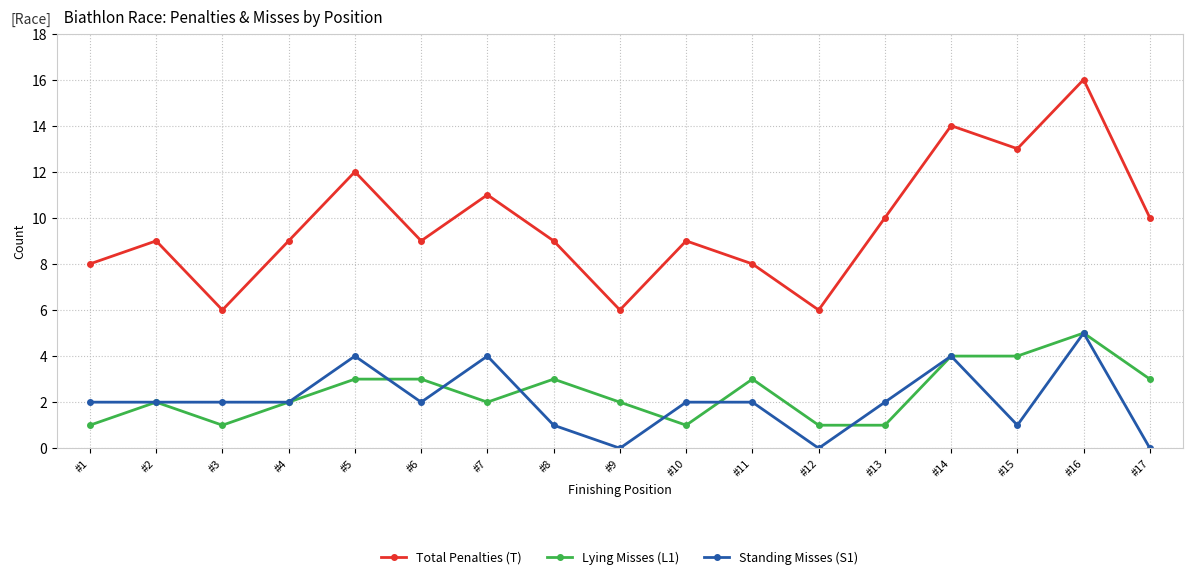

At which category does Total Penalties (T) reach its first local peak?

#2